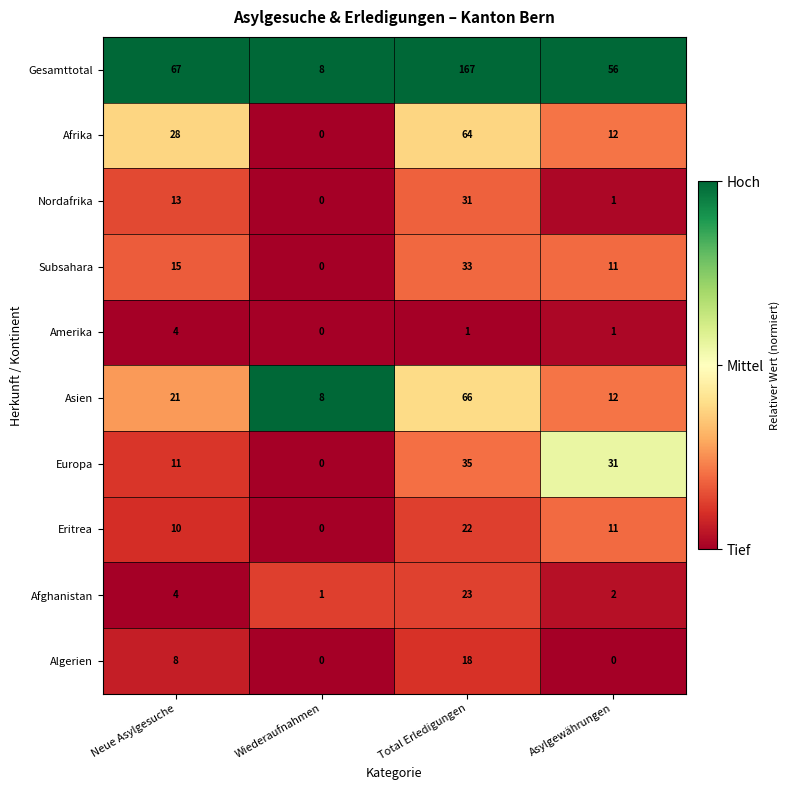

What is the average value of the Eritrea series?

11